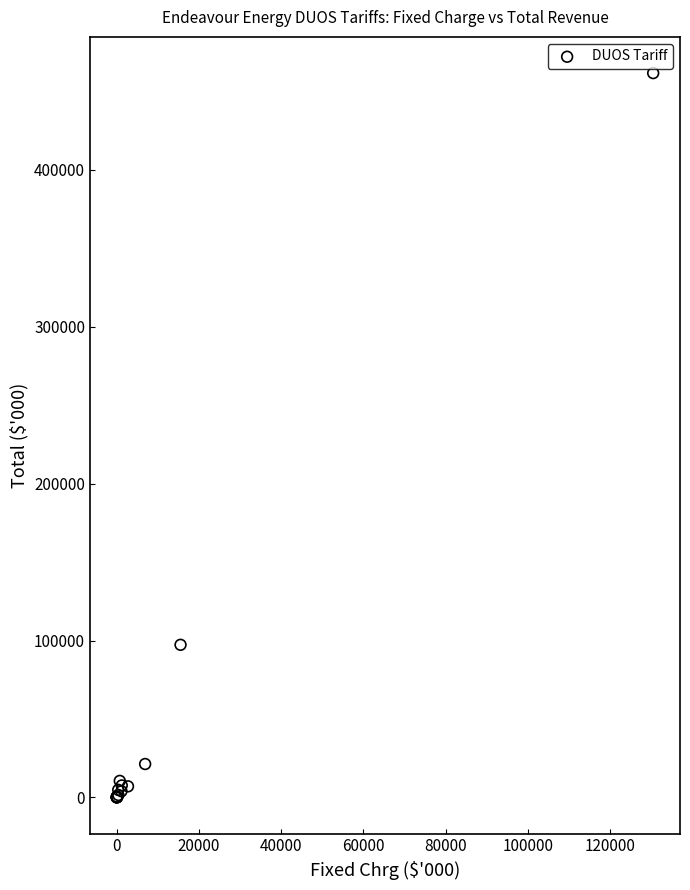

What Y value in the scatter plot is closest to 230864?

97257.6